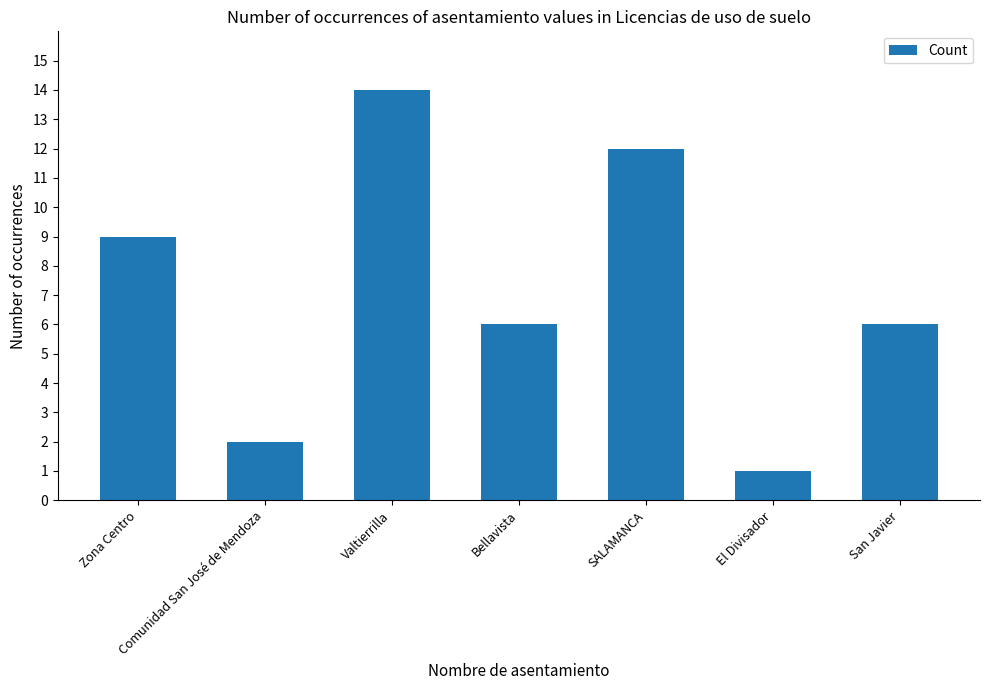

Reading left to right, transcribe all the data shown in this chart.

Zona Centro=9	Comunidad San José de Mendoza=2	Valtierrilla=14	Bellavista=6	SALAMANCA=12	El Divisador=1	San Javier=6